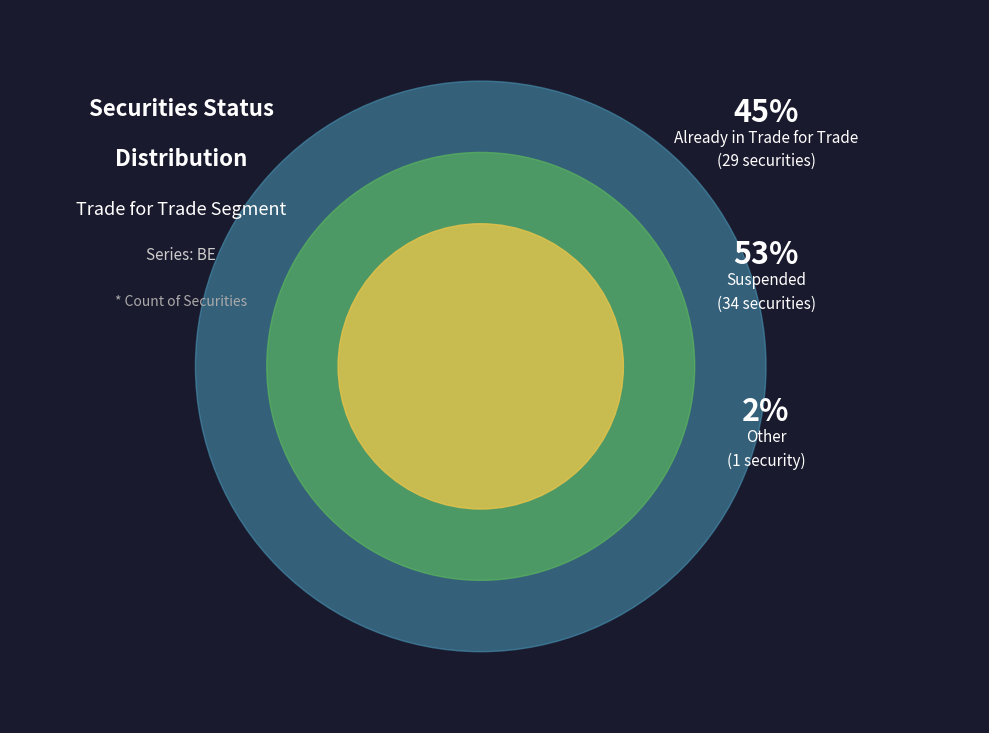

What portion of the pie excludes Already in Trade for Trade?

54.7%